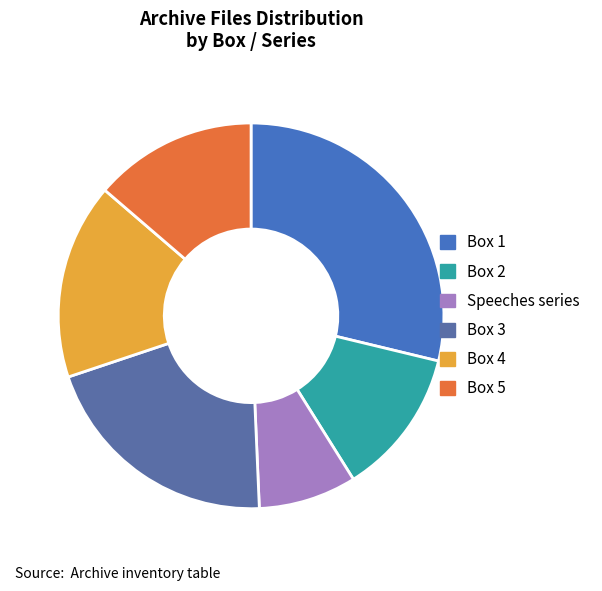

What is the ratio of the value at Box 3 to the value at Box 2?

1.7